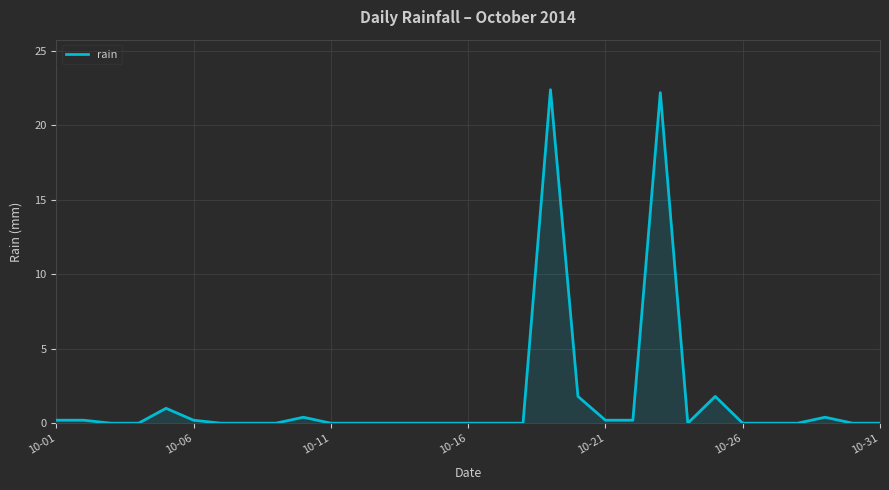

The chart shows a value of 13.5 at 10-11. True or false?

False